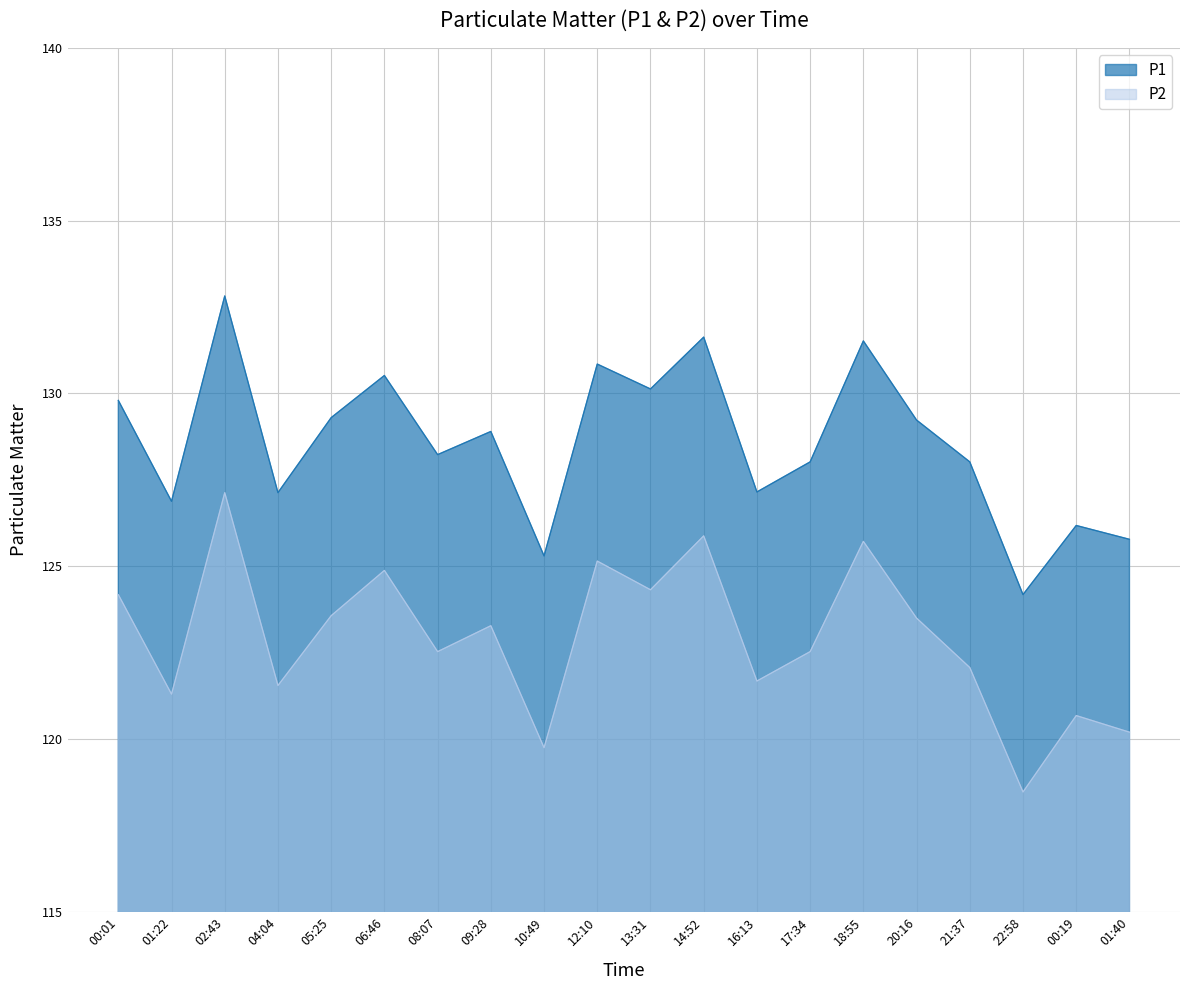

At which label is P2 closest to 122?

21:37